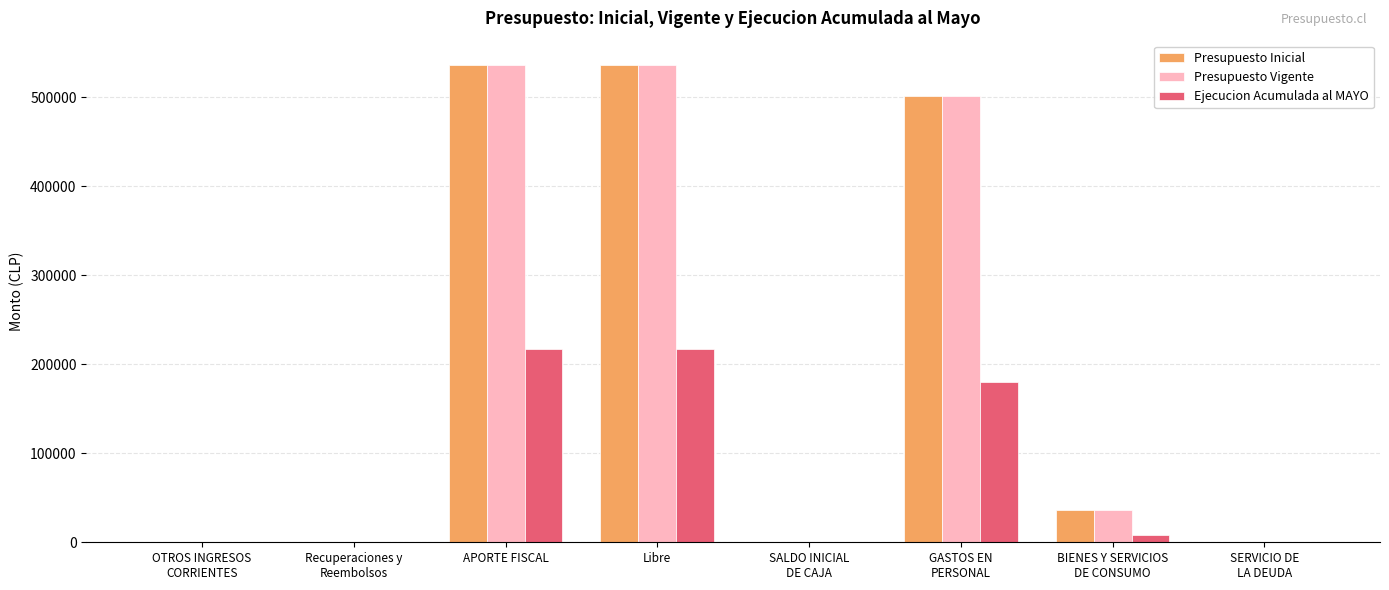

What is the sum of the Ejecucion Acumulada al MAYO values at BIENES Y SERVICIOS
DE CONSUMO and Recuperaciones y
Reembolsos?

8438